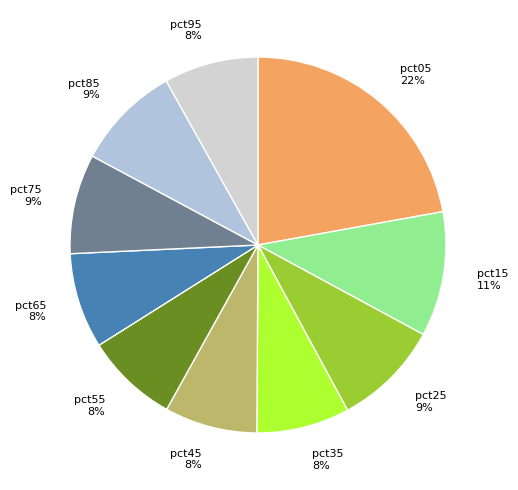

How many segments does this pie chart have?

10